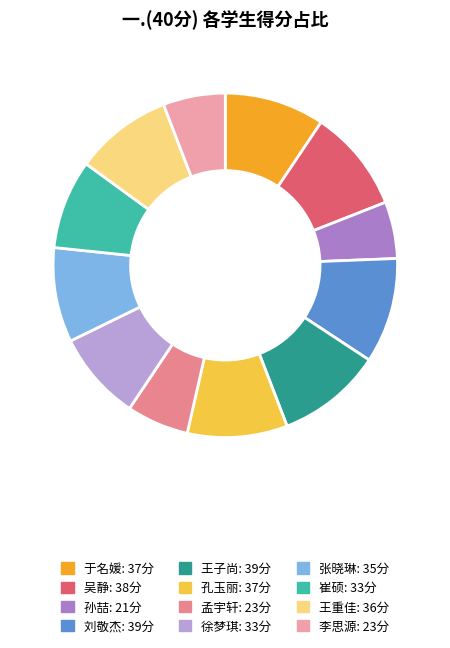

What is the smallest slice in the pie chart?

孙喆